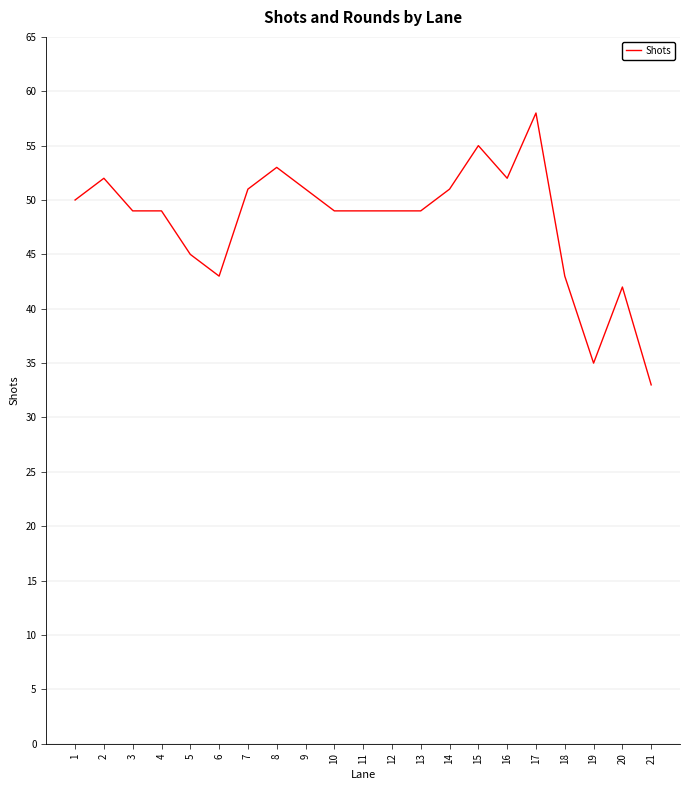

Which has a higher value, 3 or 11?

3